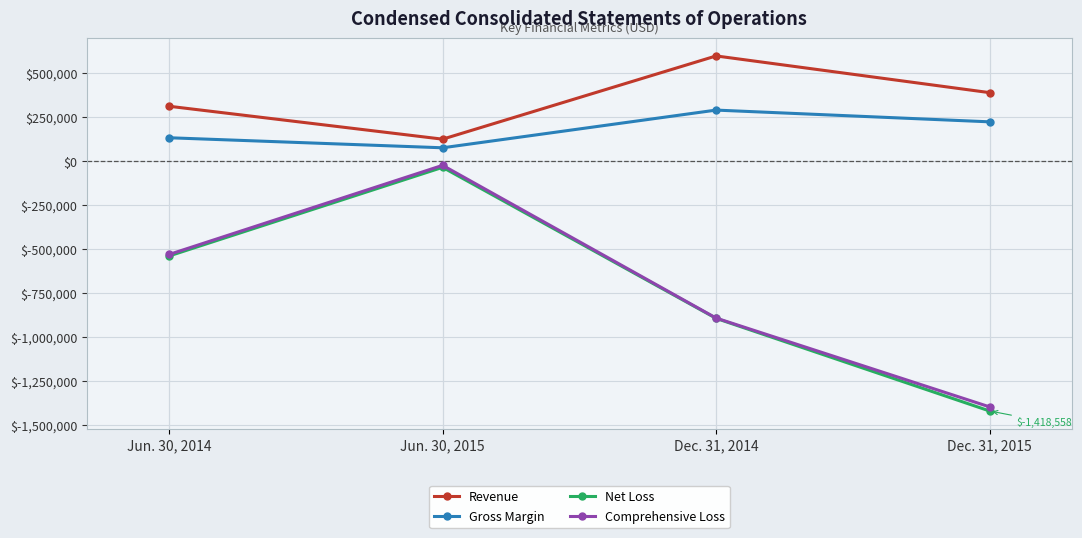

List the labels in order of Revenue value, smallest first.

Jun. 30, 2015, Jun. 30, 2014, Dec. 31, 2015, Dec. 31, 2014